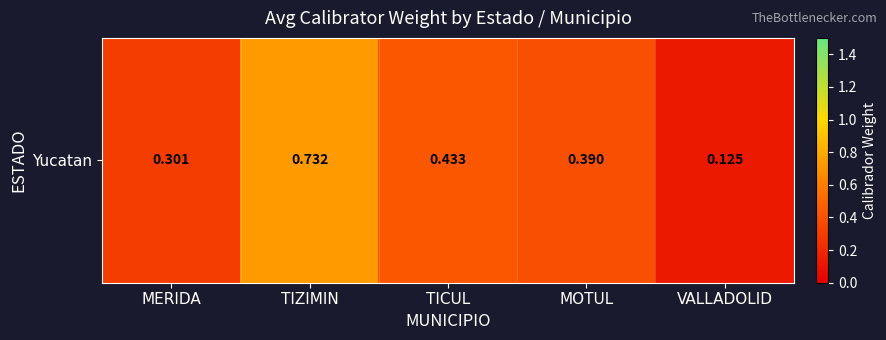

Rank the categories by value from lowest to highest.

VALLADOLID, MERIDA, MOTUL, TICUL, TIZIMIN